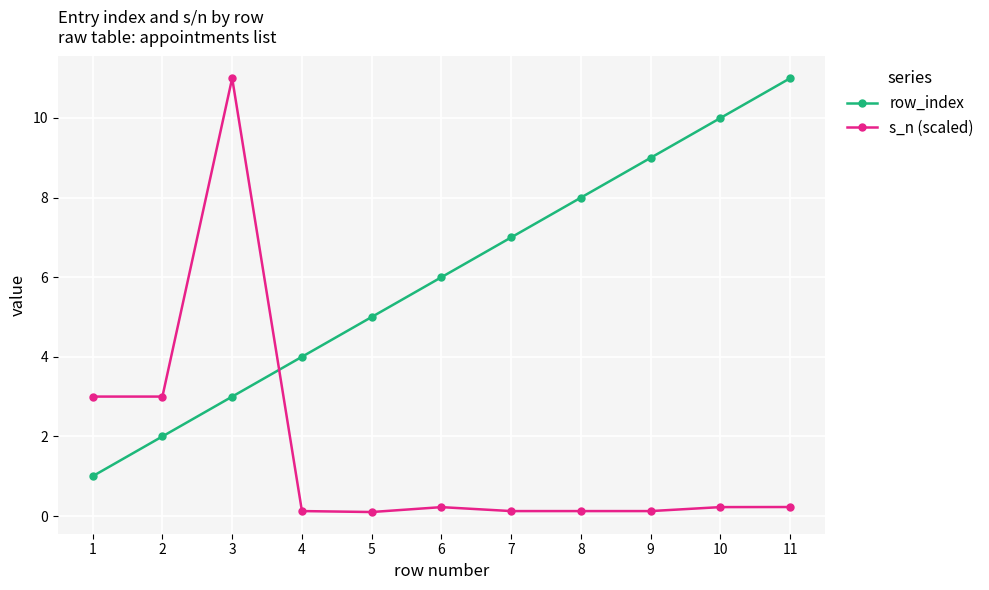

What are all the series names shown in the legend?

row_index, s_n (scaled)